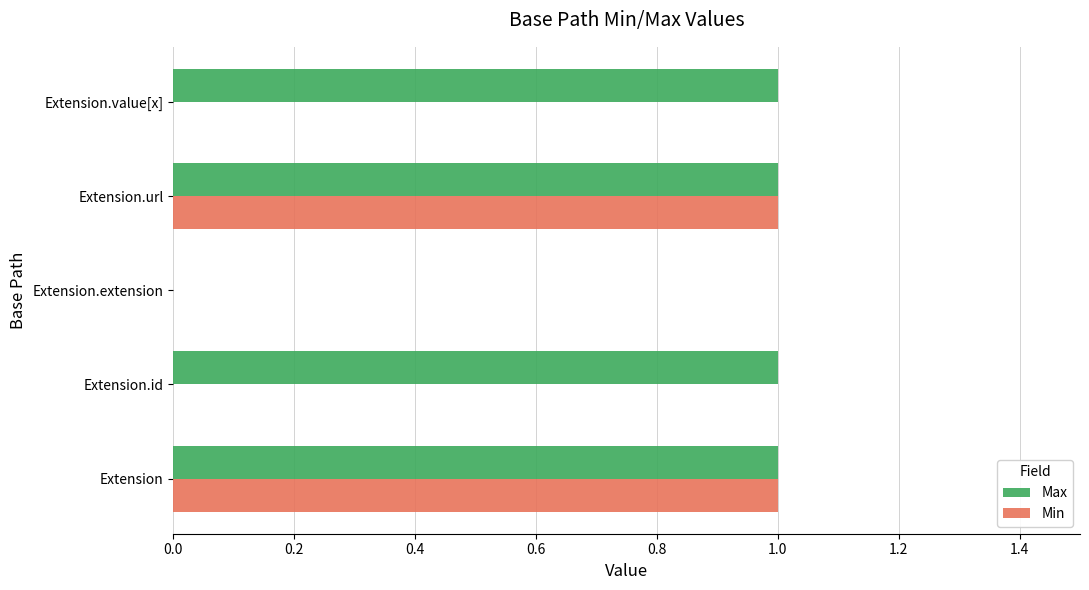

What is the sum of all Max values?

4